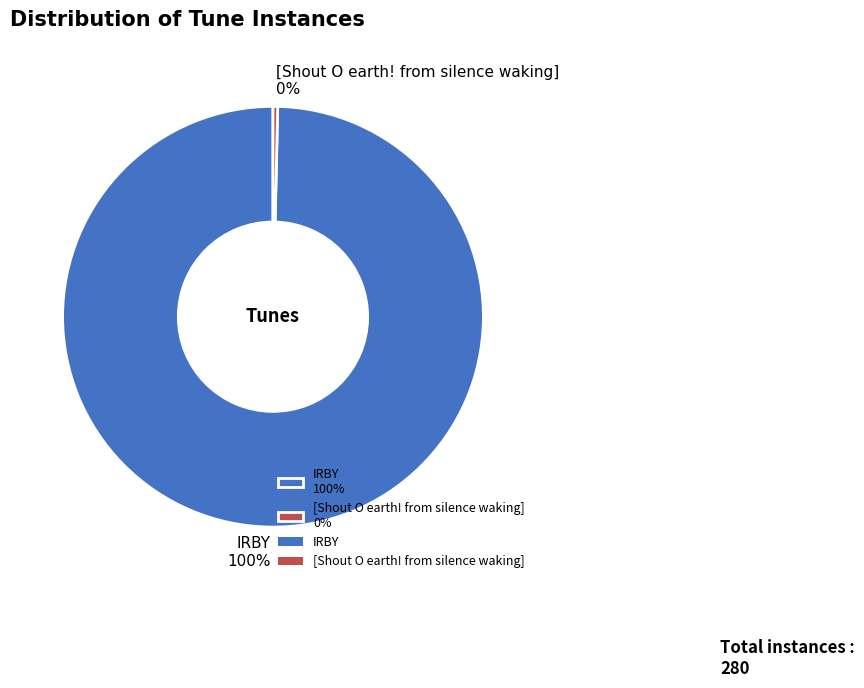

Between IRBY 100% and [Shout O earth! from silence waking] 0%, which is larger?

IRBY 100%